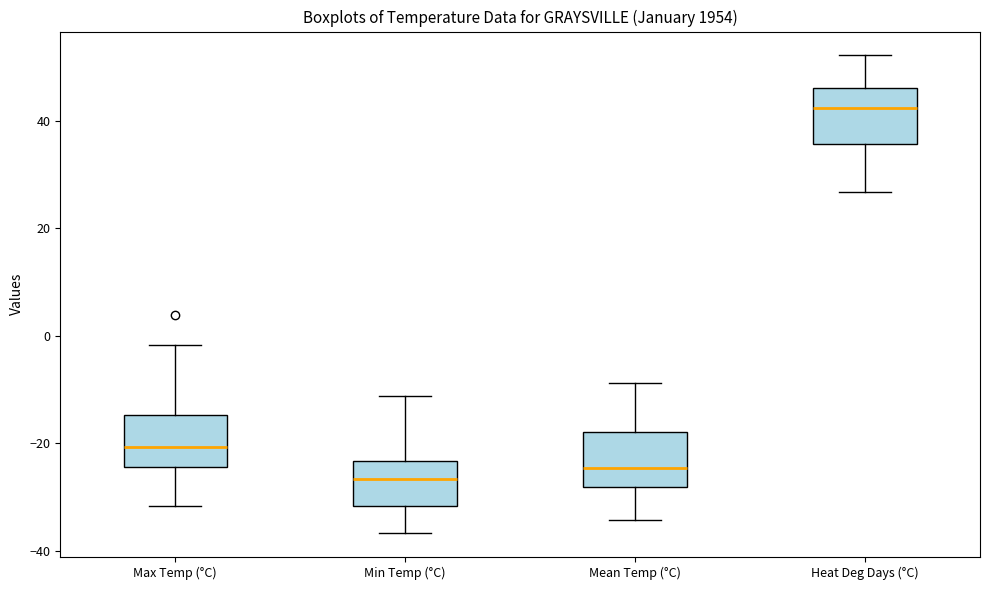

Reading left to right, transcribe this box plot: for each box, give where its median line is, the range the box spans, and where its two whiskers end, as read against the y-axis. The values are not printed on the chart, so give them approximately, as read against the axis.

Max Temp (°C): median -20, box -24 to -14, whiskers -32 to -2
Min Temp (°C): median -26, box -32 to -24, whiskers -36 to -12
Mean Temp (°C): median -24, box -28 to -18, whiskers -34 to -8
Heat Deg Days (°C): median 42, box 36 to 46, whiskers 26 to 52